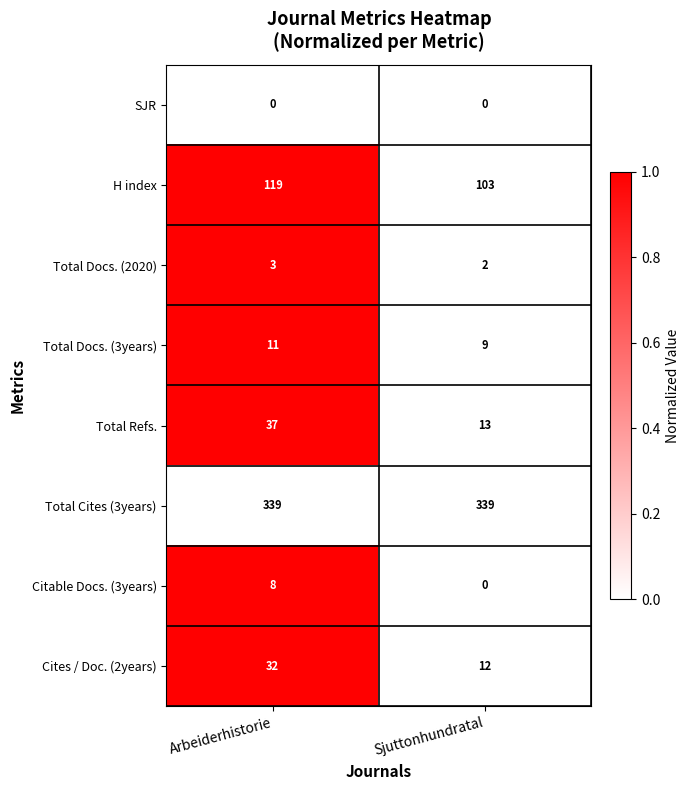

What value does the H index series have at Arbeiderhistorie, to the nearest 10?

120